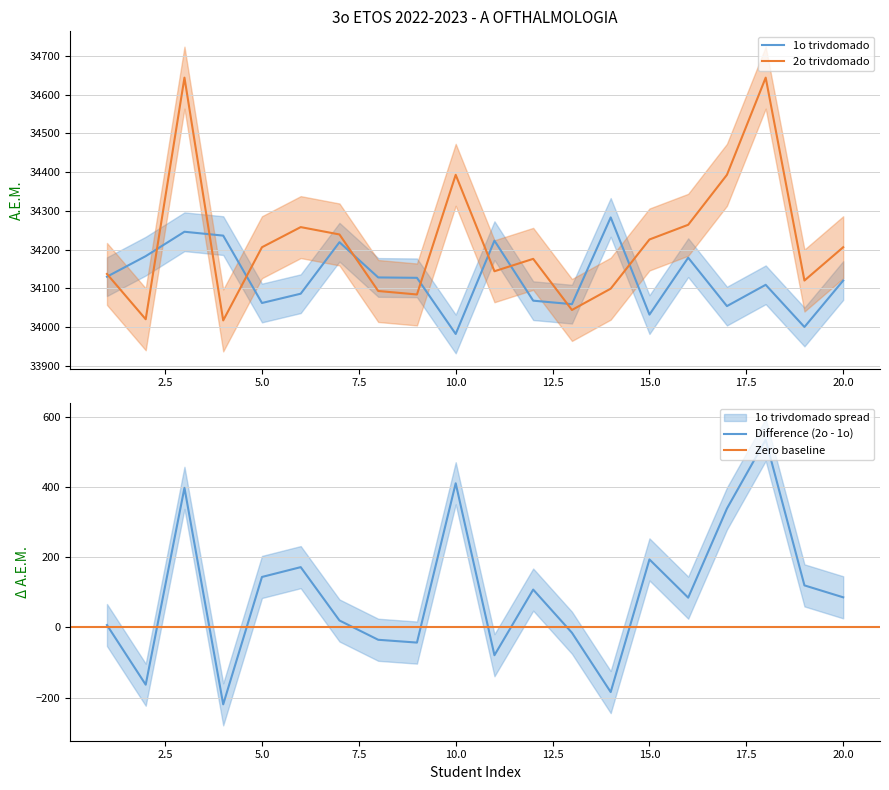

At which label is 1o trivdomado closest to 34132?

1